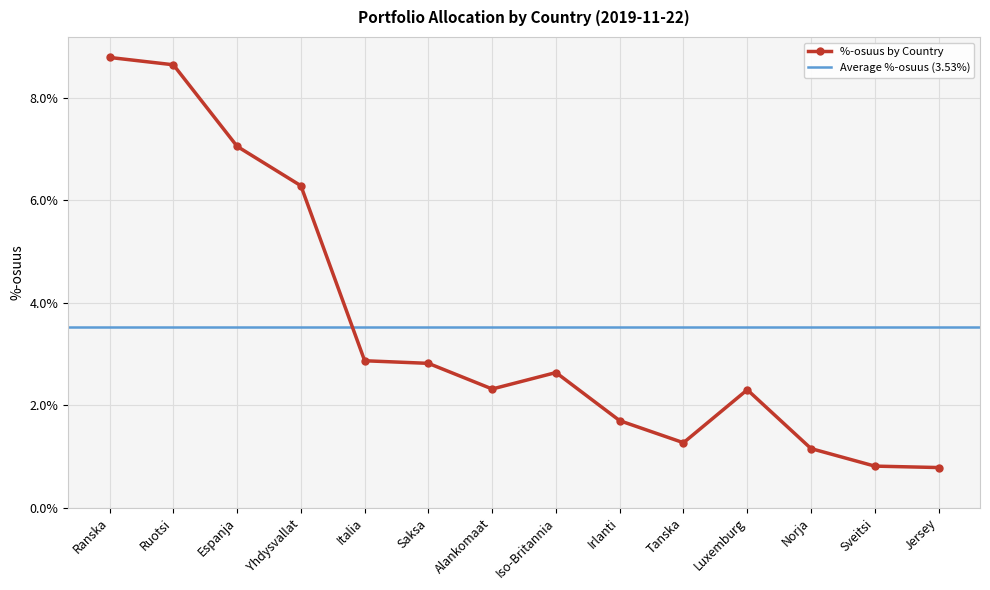

What is the sum of the values at Yhdysvallat and Irlanti?

8.0